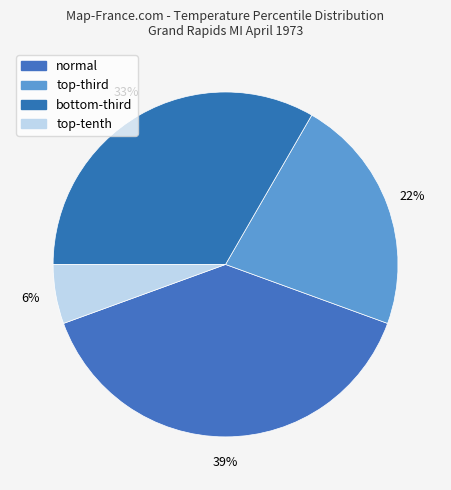

To the nearest percent, what portion does normal represent?

39%